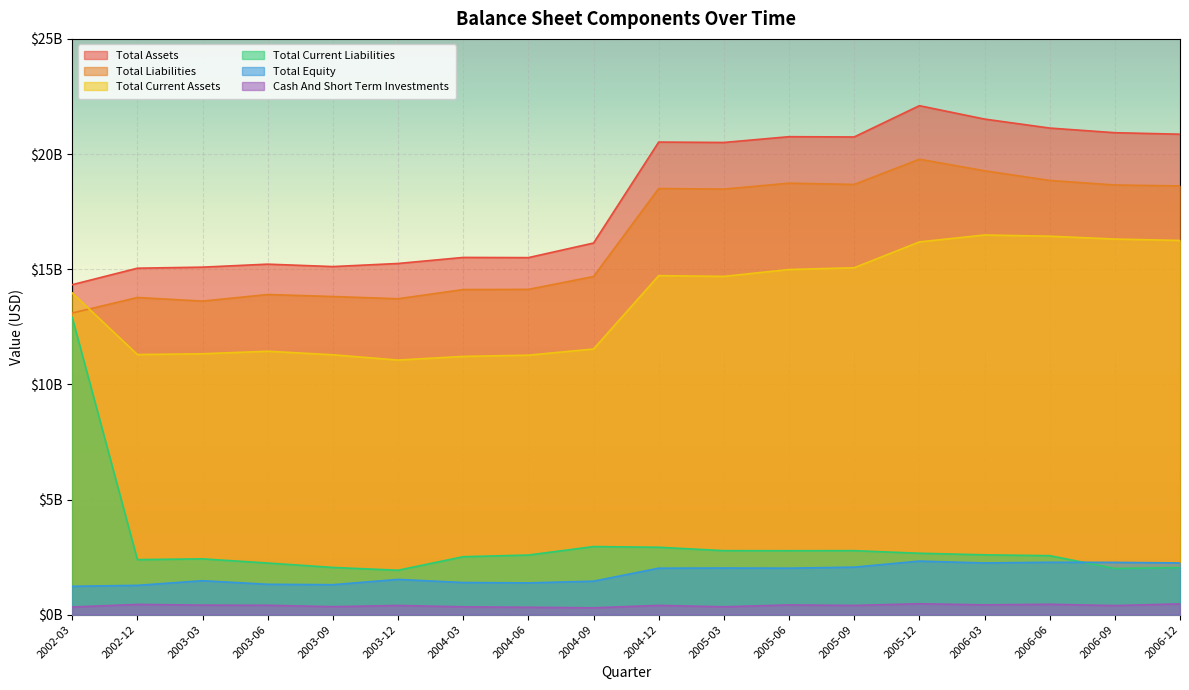

True or false: Total Equity and Total Assets cross at least once.

False